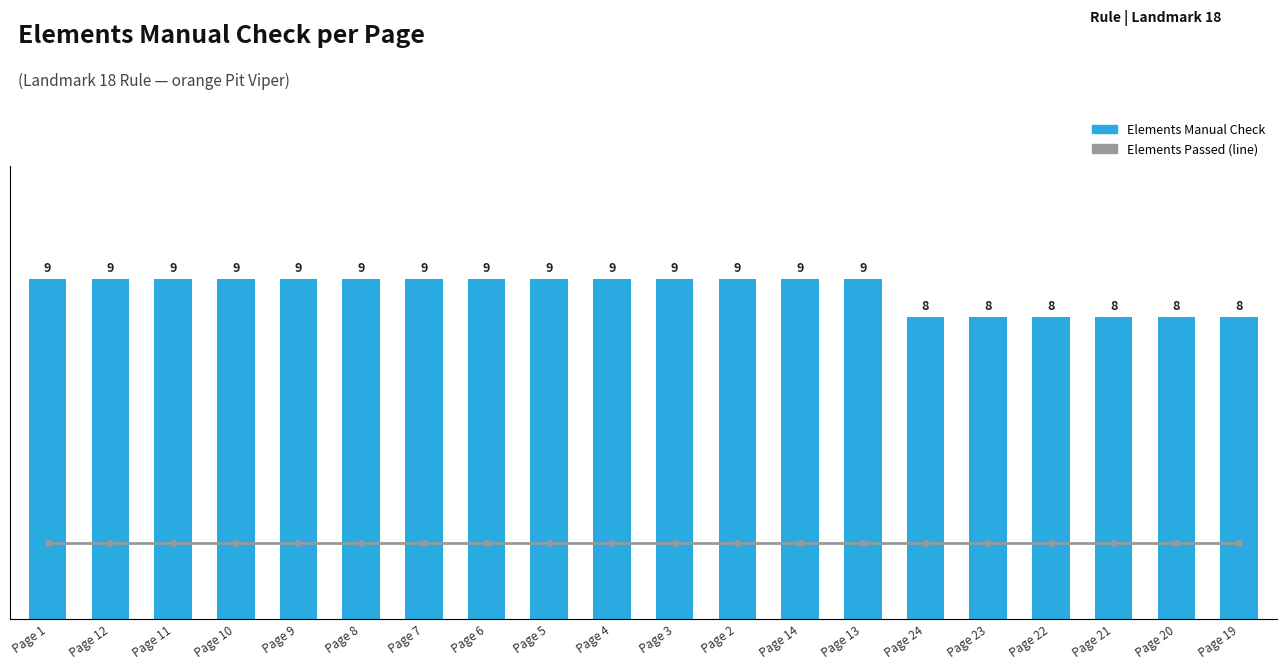

Reading right to left, extract all data points from this chart.

Elements Manual Check: 8	8	8	8	8	8	9	9	9	9	9	9	9	9	9	9	9	9	9	9
Elements Passed: 0	0	0	0	0	0	0	0	0	0	0	0	0	0	0	0	0	0	0	0